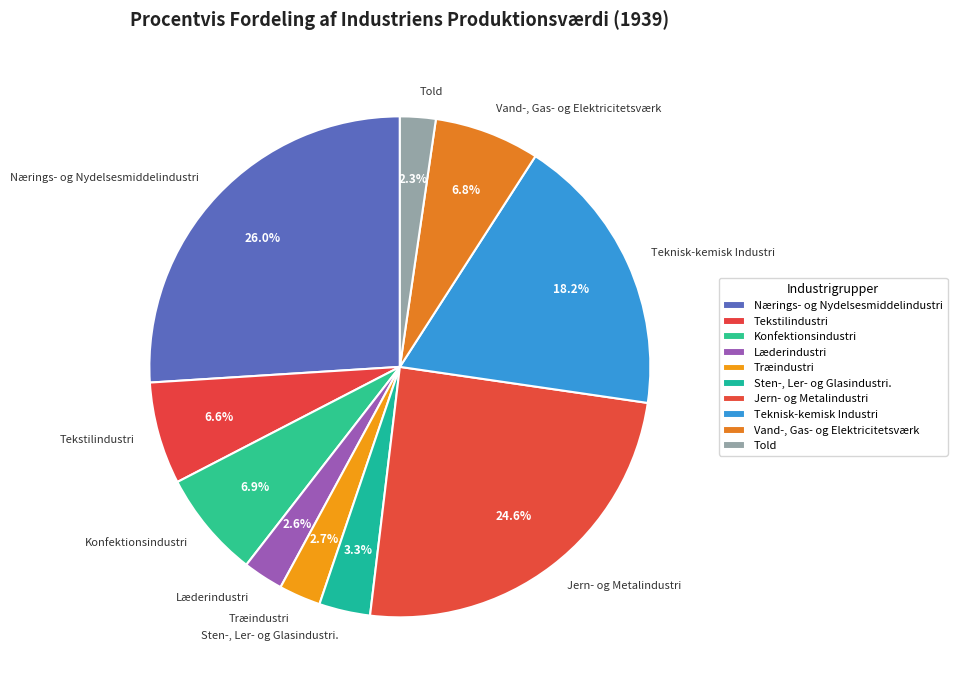

Rank the categories by value from lowest to highest.

Told, Læderindustri, Træindustri, Sten-, Ler- og Glasindustri., Tekstilindustri, Vand-, Gas- og Elektricitetsværk, Konfektionsindustri, Teknisk-kemisk Industri, Jern- og Metalindustri, Nærings- og Nydelsesmiddelindustri